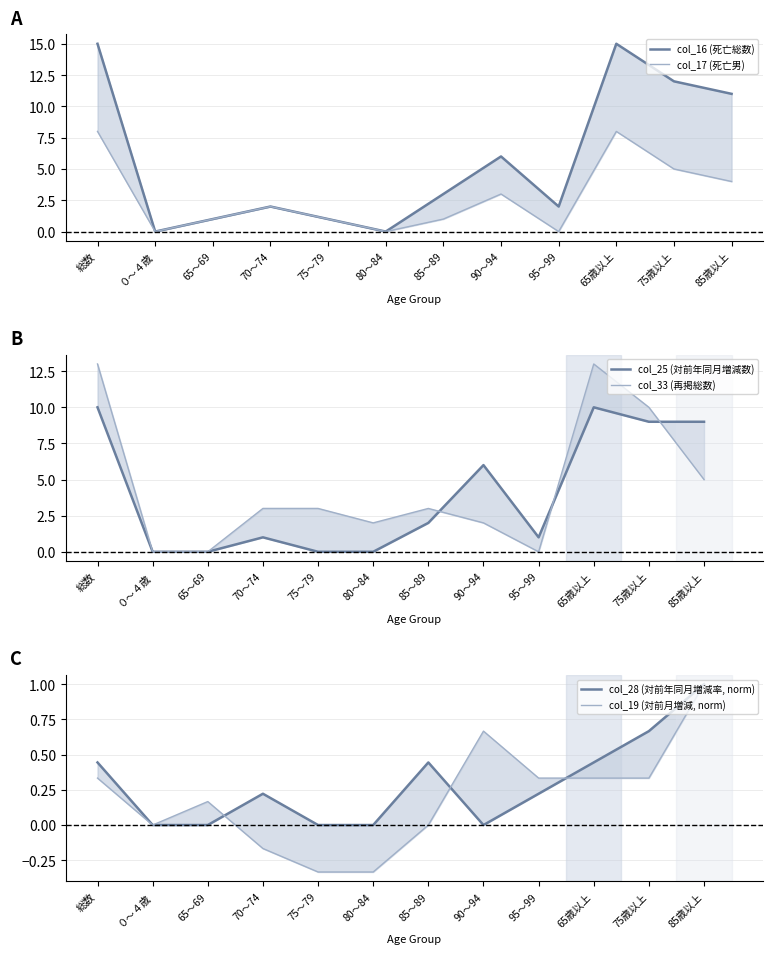

Between 65～69 and 90～94, which series saw the biggest shift?

col_25 (対前年同月増減数)